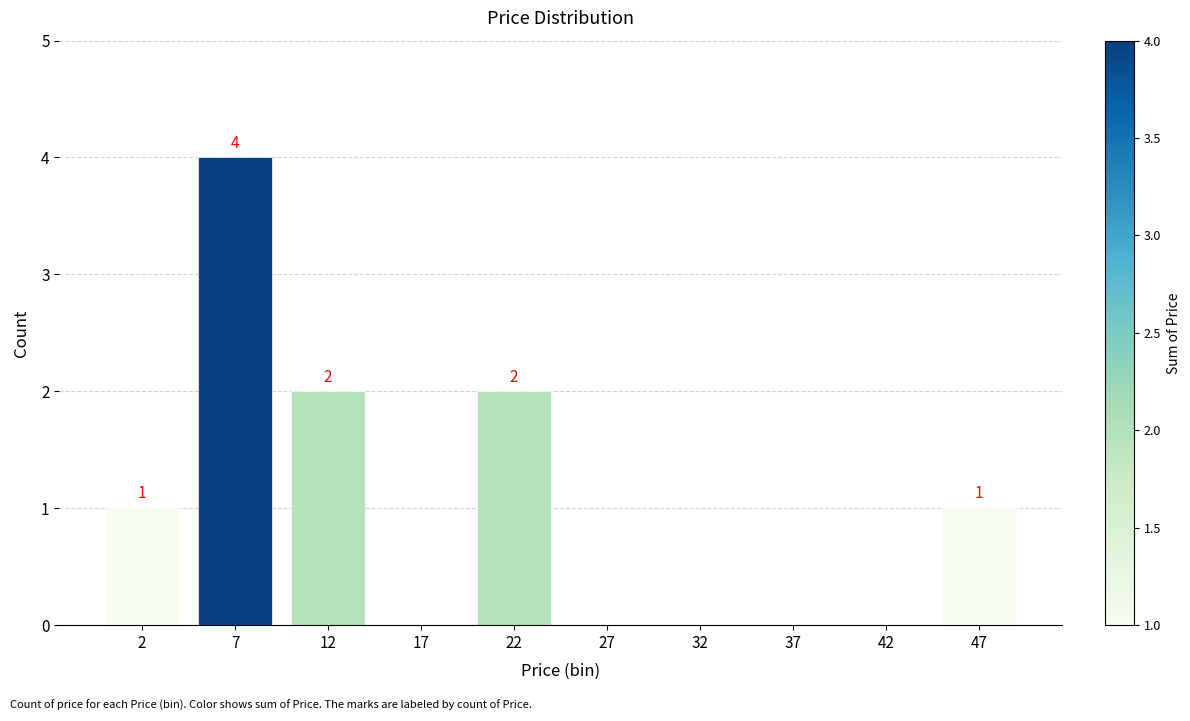

Reading left to right, list all the values displayed in this chart.

2=1	7=4	12=2	17=0	22=2	27=0	32=0	37=0	42=0	47=1